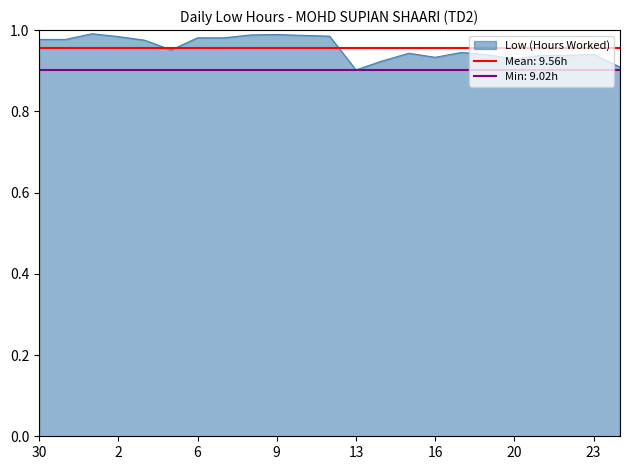

List the labels in order of value, largest first.

1, 9, 8, 10, 12, 2, 6, 7, 30, 31, 3, 5, 17, 15, 23, 19, 21, 22, 16, 20, 14, 24, 13